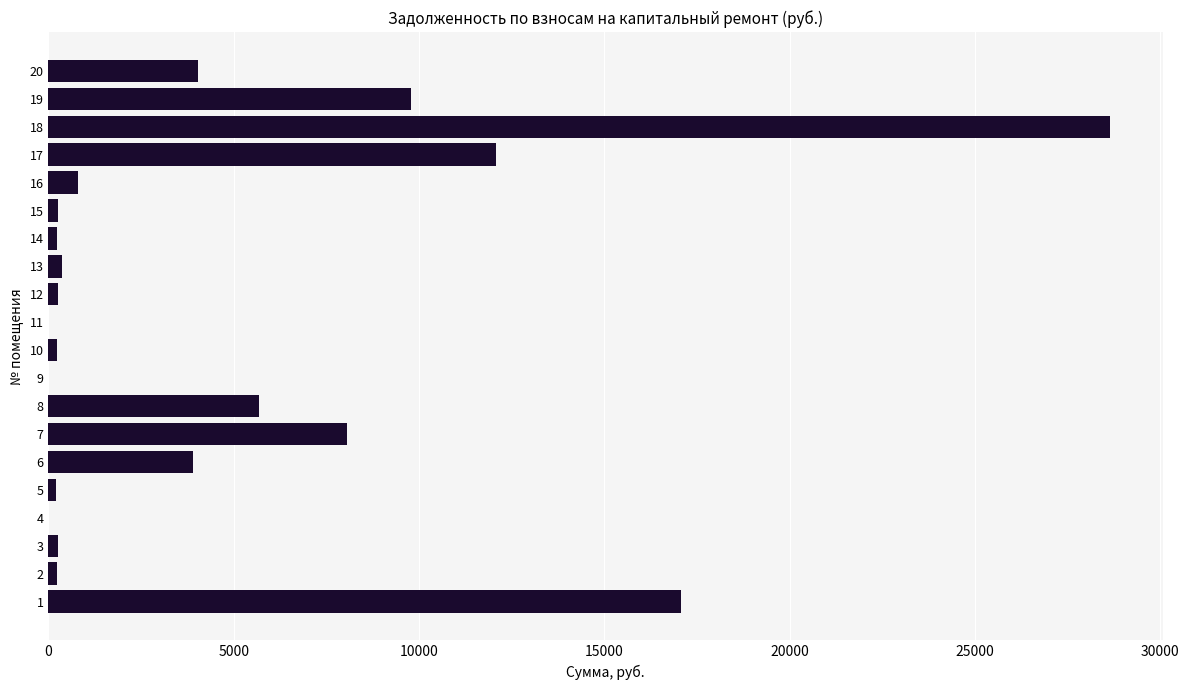

What is the sum of all values?

92121.6